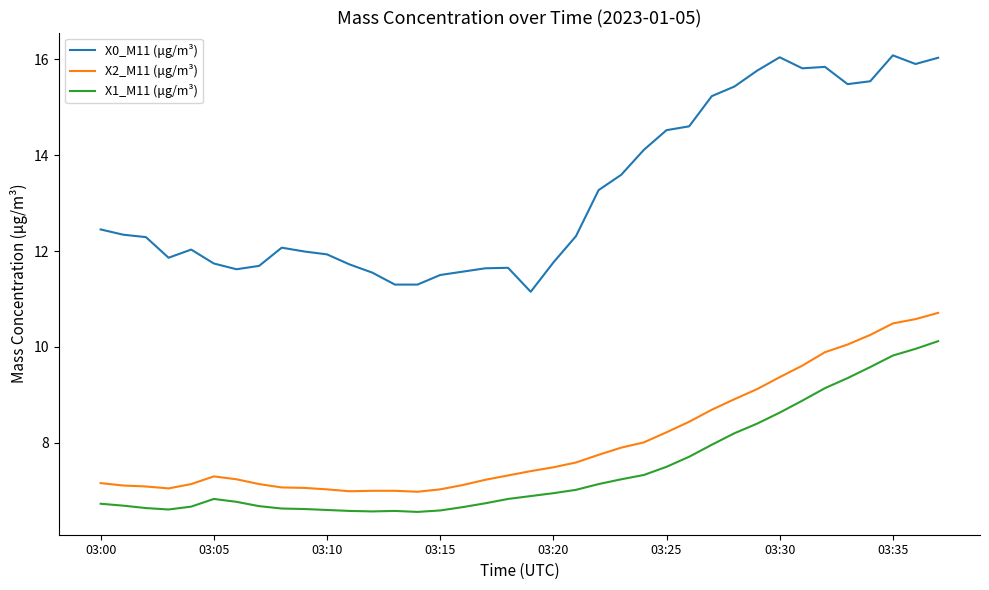

What are all the series names shown in the legend?

X0_M11 (μg/m³), X2_M11 (μg/m³), X1_M11 (μg/m³)